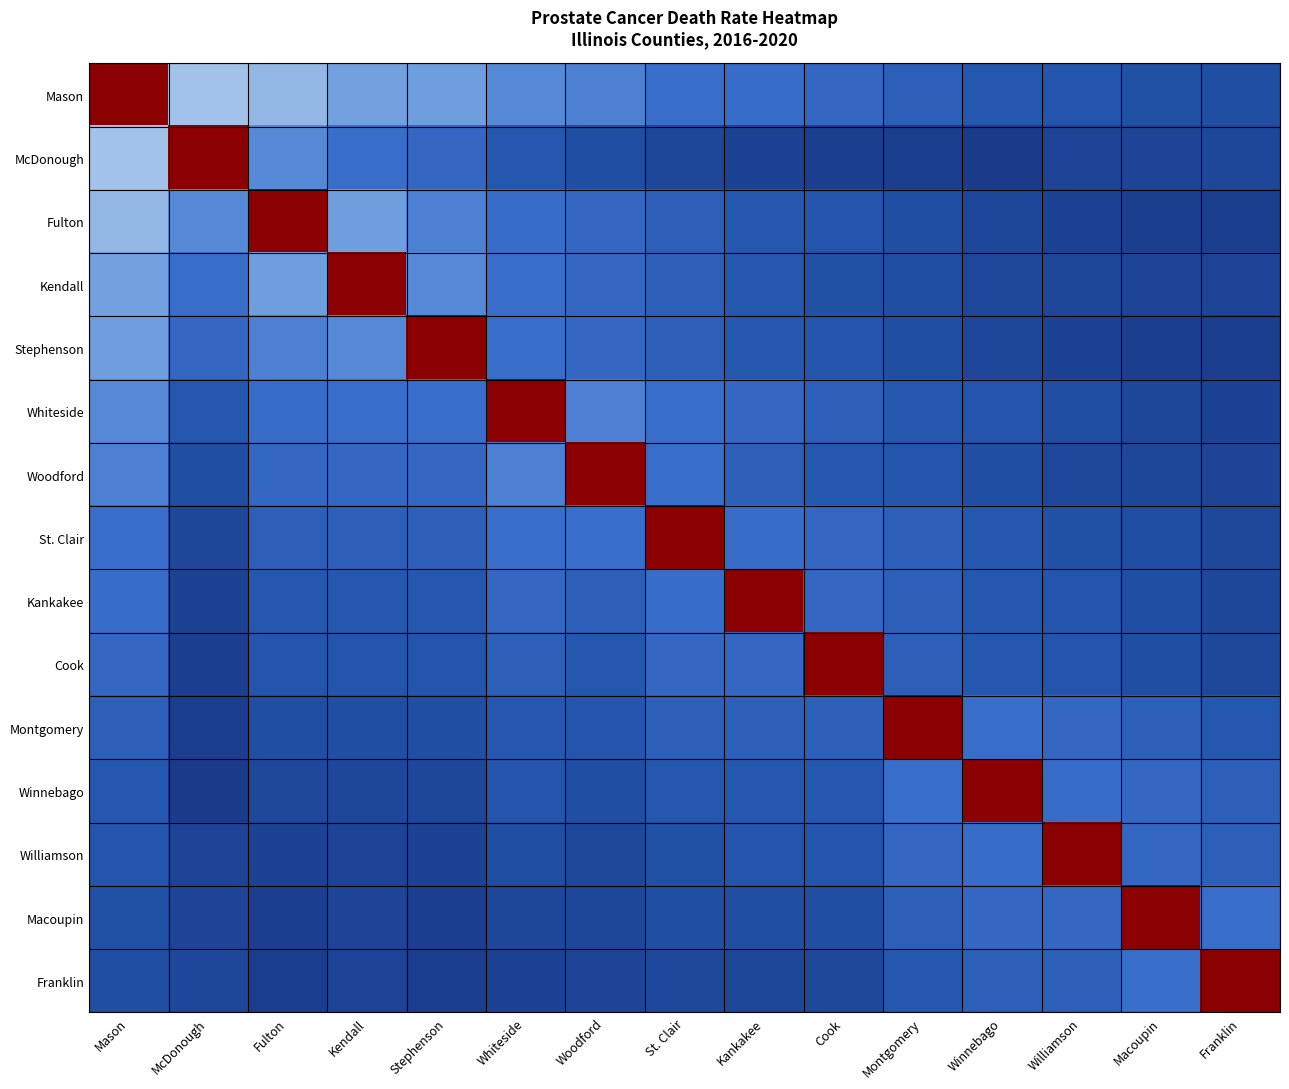

Reading left to right, list all the values displayed in this chart.

Mason: Mason=39.6	McDonough=26.3	Fulton=25.7	Kendall=24.6	Stephenson=24.4	Whiteside=23.4	Woodford=23.0	St. Clair=22.1	Kankakee=22.0	Cook=21.7	Montgomery=21.1	Winnebago=20.5	Williamson=20.3	Macoupin=20.0	Franklin=19.8
McDonough: Mason=26.3	McDonough=39.6	Fulton=23.4	Kendall=22.1	Stephenson=21.7	Whiteside=20.5	Woodford=19.8	St. Clair=19.3	Kankakee=18.9	Cook=18.7	Montgomery=18.6	Winnebago=18.3	Williamson=19.0	Macoupin=19.1	Franklin=19.3
Fulton: Mason=25.7	McDonough=23.4	Fulton=39.6	Kendall=24.4	Stephenson=23.0	Whiteside=22.0	Woodford=21.7	St. Clair=21.1	Kankakee=20.5	Cook=20.3	Montgomery=19.8	Winnebago=19.3	Williamson=18.9	Macoupin=18.7	Franklin=18.6
Kendall: Mason=24.6	McDonough=22.1	Fulton=24.4	Kendall=39.6	Stephenson=23.4	Whiteside=22.1	Woodford=21.7	St. Clair=21.1	Kankakee=20.5	Cook=20.0	Montgomery=19.8	Winnebago=19.4	Williamson=19.3	Macoupin=19.1	Franklin=19.0
Stephenson: Mason=24.4	McDonough=21.7	Fulton=23.0	Kendall=23.4	Stephenson=39.6	Whiteside=22.1	Woodford=21.7	St. Clair=21.1	Kankakee=20.5	Cook=20.3	Montgomery=19.8	Winnebago=19.3	Williamson=18.9	Macoupin=18.7	Franklin=18.6
Whiteside: Mason=23.4	McDonough=20.5	Fulton=22.0	Kendall=22.1	Stephenson=22.1	Whiteside=39.6	Woodford=23.0	St. Clair=22.1	Kankakee=21.7	Cook=21.1	Montgomery=20.5	Winnebago=20.3	Williamson=19.8	Macoupin=19.3	Franklin=18.9
Woodford: Mason=23.0	McDonough=19.8	Fulton=21.7	Kendall=21.7	Stephenson=21.7	Whiteside=23.0	Woodford=39.6	St. Clair=22.1	Kankakee=21.1	Cook=20.5	Montgomery=20.3	Winnebago=19.8	Williamson=19.4	Macoupin=19.3	Franklin=19.1
St. Clair: Mason=22.1	McDonough=19.3	Fulton=21.1	Kendall=21.1	Stephenson=21.1	Whiteside=22.1	Woodford=22.1	St. Clair=39.6	Kankakee=22.0	Cook=21.7	Montgomery=21.1	Winnebago=20.5	Williamson=20.0	Macoupin=19.8	Franklin=19.4
Kankakee: Mason=22.0	McDonough=18.9	Fulton=20.5	Kendall=20.5	Stephenson=20.5	Whiteside=21.7	Woodford=21.1	St. Clair=22.0	Kankakee=39.6	Cook=21.7	Montgomery=21.1	Winnebago=20.5	Williamson=20.3	Macoupin=19.8	Franklin=19.3
Cook: Mason=21.7	McDonough=18.7	Fulton=20.3	Kendall=20.3	Stephenson=20.3	Whiteside=21.1	Woodford=20.5	St. Clair=21.7	Kankakee=21.7	Cook=39.6	Montgomery=21.1	Winnebago=20.5	Williamson=20.3	Macoupin=19.8	Franklin=19.4
Montgomery: Mason=21.1	McDonough=18.6	Fulton=19.8	Kendall=19.8	Stephenson=19.8	Whiteside=20.5	Woodford=20.3	St. Clair=21.1	Kankakee=21.1	Cook=21.1	Montgomery=39.6	Winnebago=22.1	Williamson=21.7	Macoupin=21.1	Franklin=20.5
Winnebago: Mason=20.5	McDonough=18.3	Fulton=19.4	Kendall=19.3	Stephenson=19.3	Whiteside=20.3	Woodford=19.8	St. Clair=20.5	Kankakee=20.5	Cook=20.5	Montgomery=22.1	Winnebago=39.6	Williamson=22.0	Macoupin=21.7	Franklin=21.1
Williamson: Mason=20.3	McDonough=19.0	Fulton=18.9	Kendall=19.0	Stephenson=18.9	Whiteside=19.8	Woodford=19.4	St. Clair=20.0	Kankakee=20.3	Cook=20.3	Montgomery=21.7	Winnebago=22.0	Williamson=39.6	Macoupin=21.7	Franklin=21.1
Macoupin: Mason=20.0	McDonough=19.1	Fulton=18.7	Kendall=19.1	Stephenson=18.7	Whiteside=19.3	Woodford=19.3	St. Clair=19.8	Kankakee=19.8	Cook=19.8	Montgomery=21.1	Winnebago=21.7	Williamson=21.7	Macoupin=39.6	Franklin=22.1
Franklin: Mason=19.8	McDonough=19.3	Fulton=18.6	Kendall=19.0	Stephenson=18.6	Whiteside=18.9	Woodford=19.1	St. Clair=19.4	Kankakee=19.3	Cook=19.4	Montgomery=20.5	Winnebago=21.1	Williamson=21.1	Macoupin=22.1	Franklin=39.6